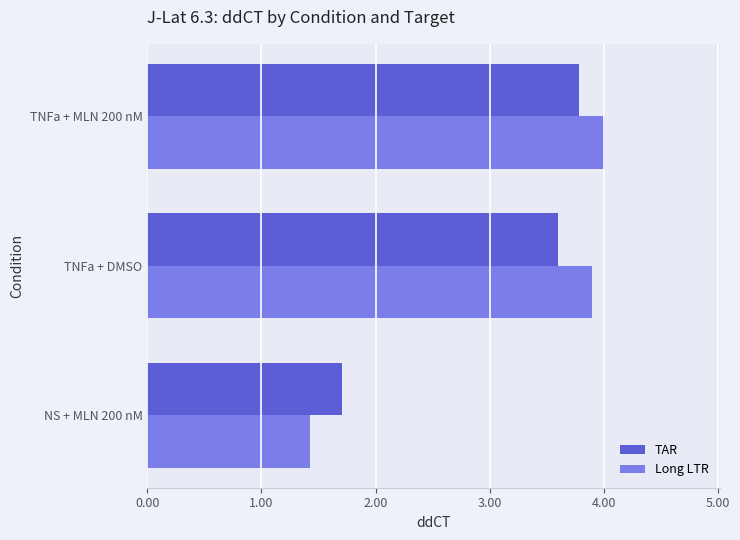

True or false: TAR has a value of 3.8 at TNFa + MLN 200 nM.

True